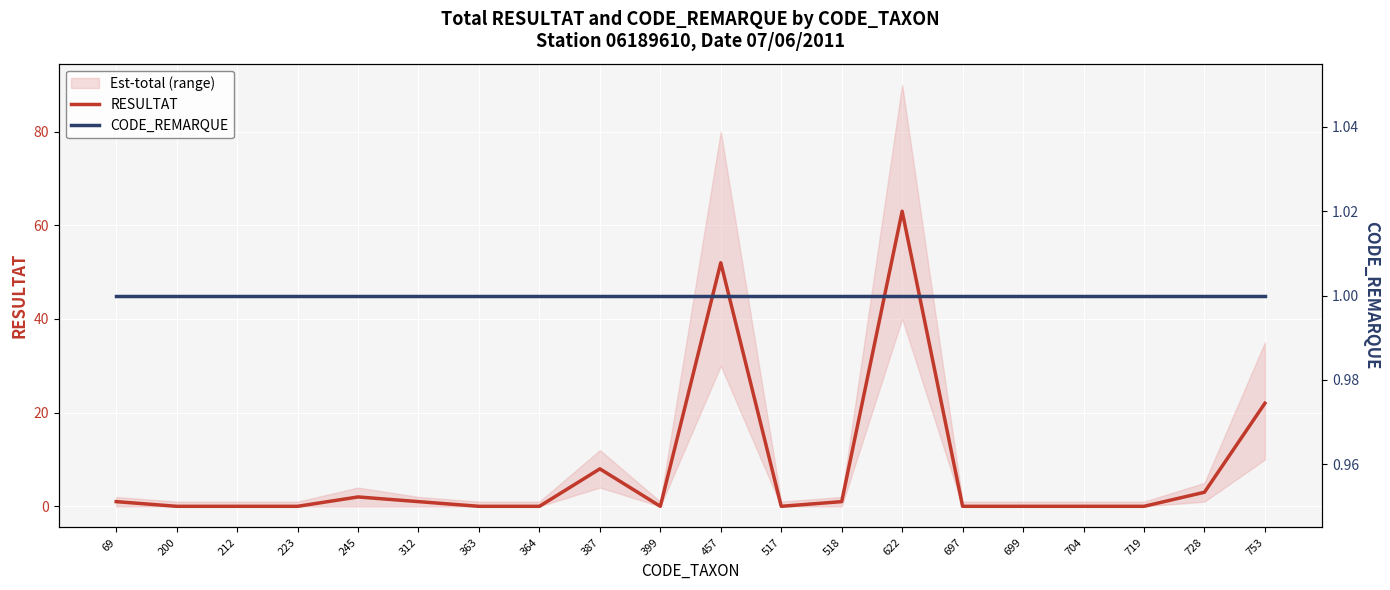

What is the sum of all CODE_REMARQUE values?

20